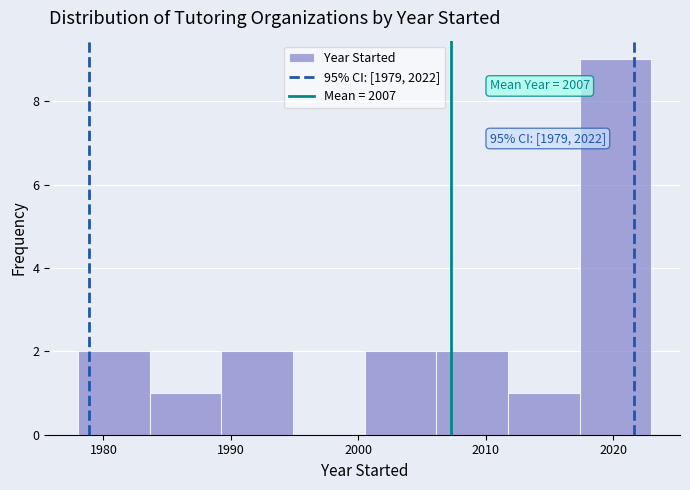

Over which range of the x-axis is the bar tallest?

2017 to 2023